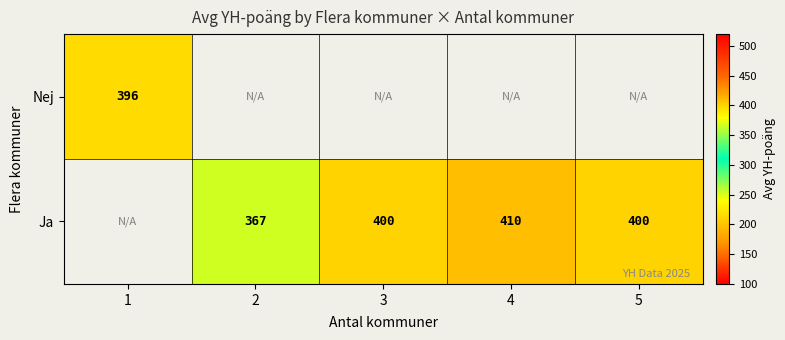

What is the greatest value displayed?

410.0